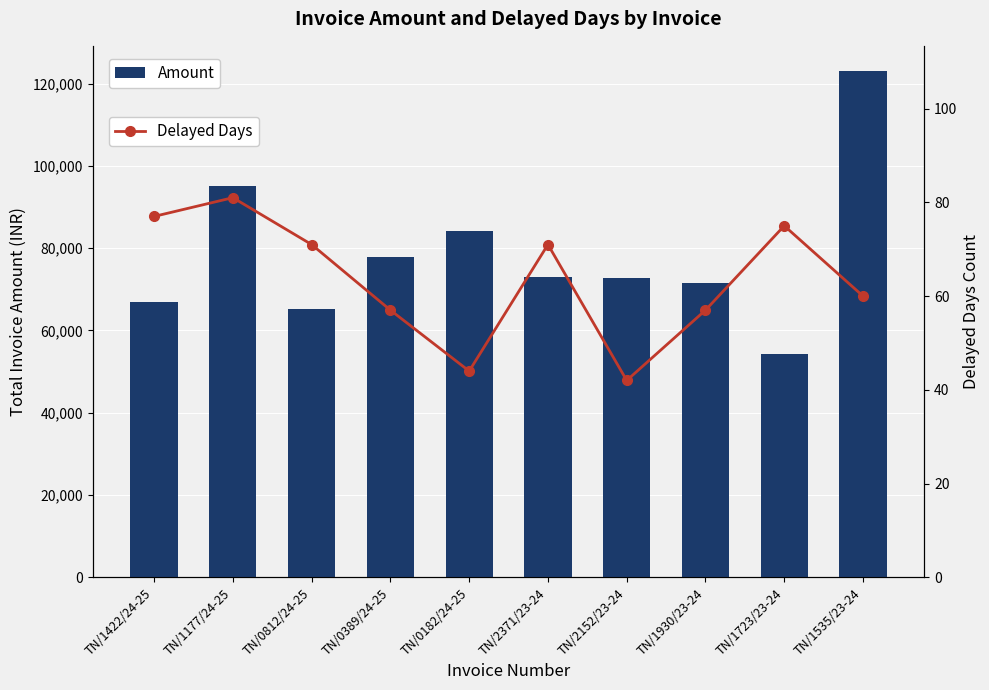

Which has a higher value, TN/0389/24-25 or TN/2371/23-24?

TN/0389/24-25